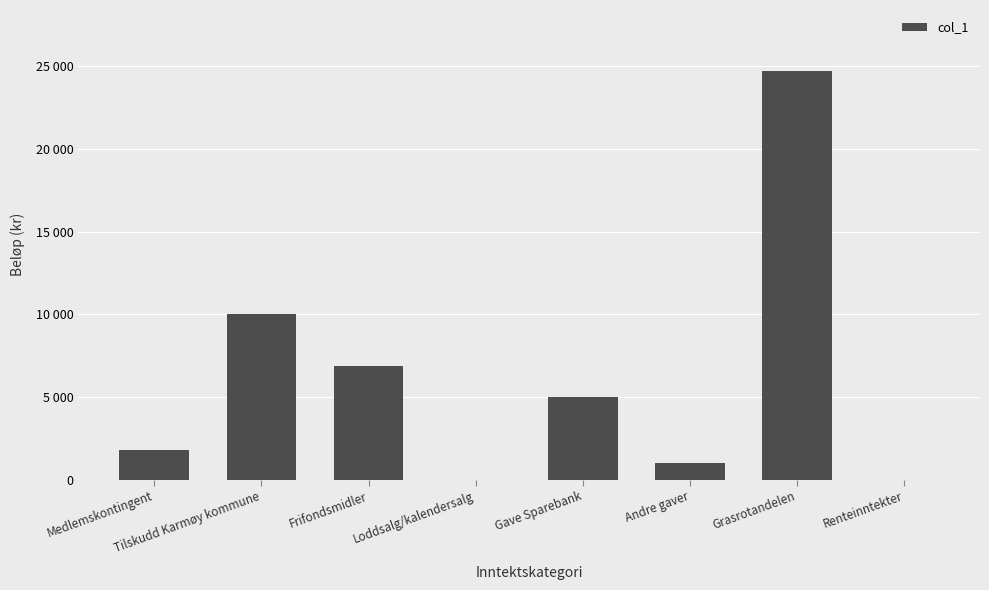

What is the difference between the values at Tilskudd Karmøy kommune and Gave Sparebank?

5000